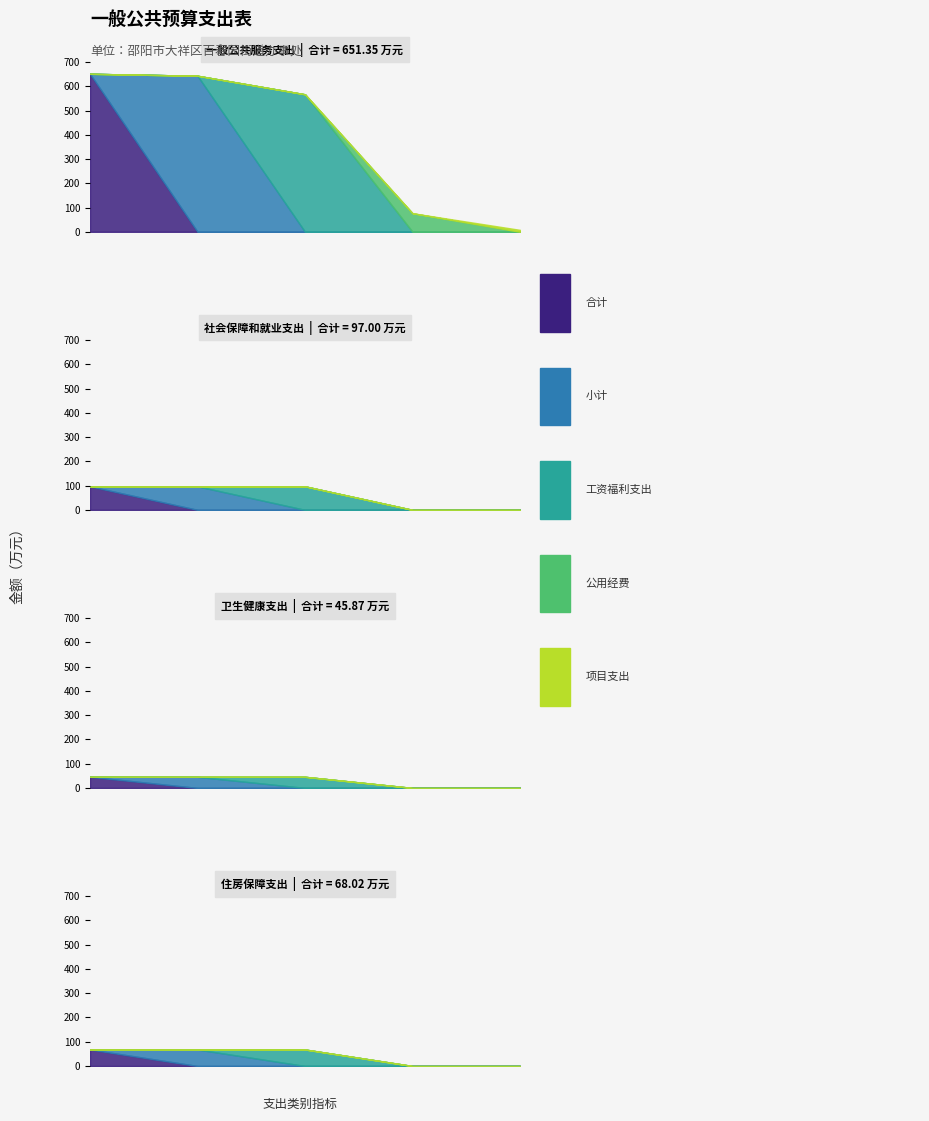

The 小计 series shows 643.4 at 一般公共服务支出. True or false?

True